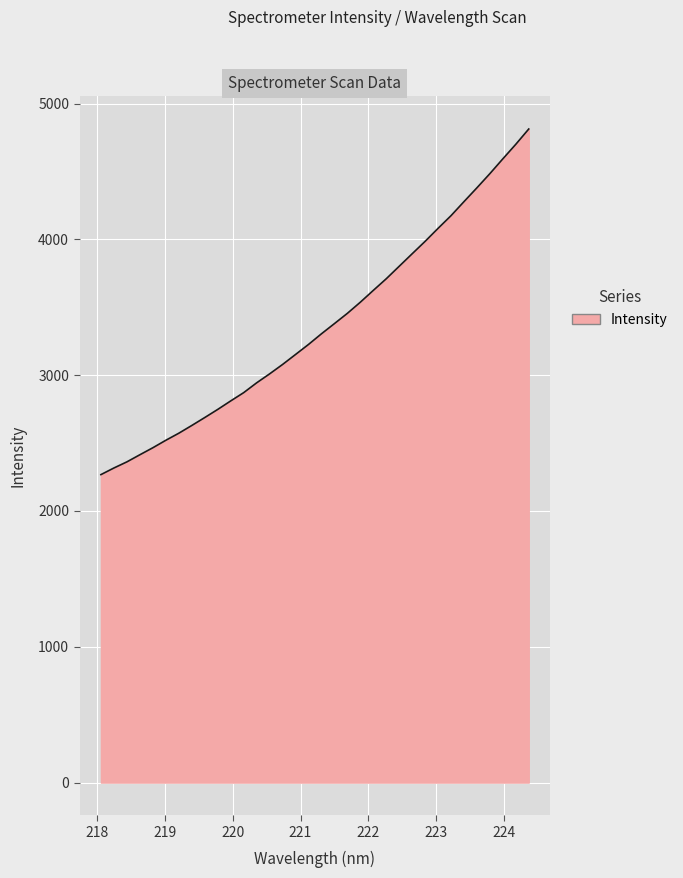

What is the minimum value shown in the chart?

2267.9